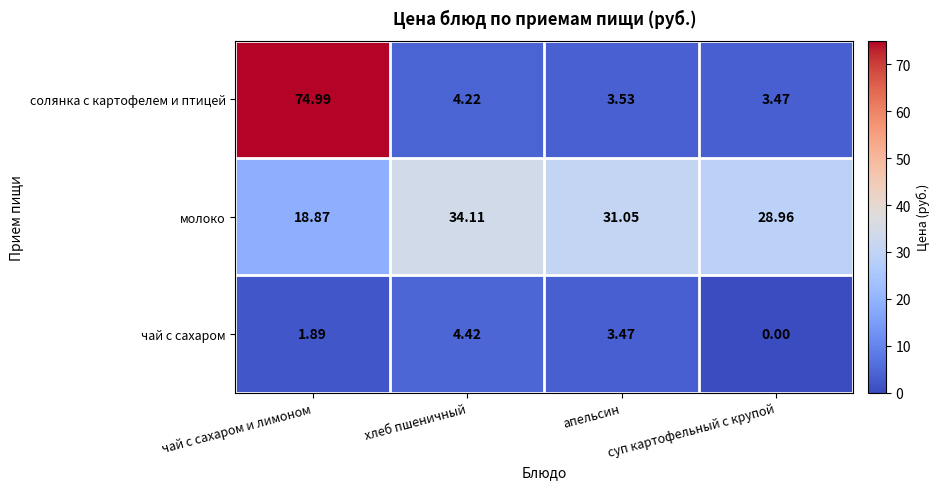

Which category has the highest value across all series?

чай с сахаром и лимоном